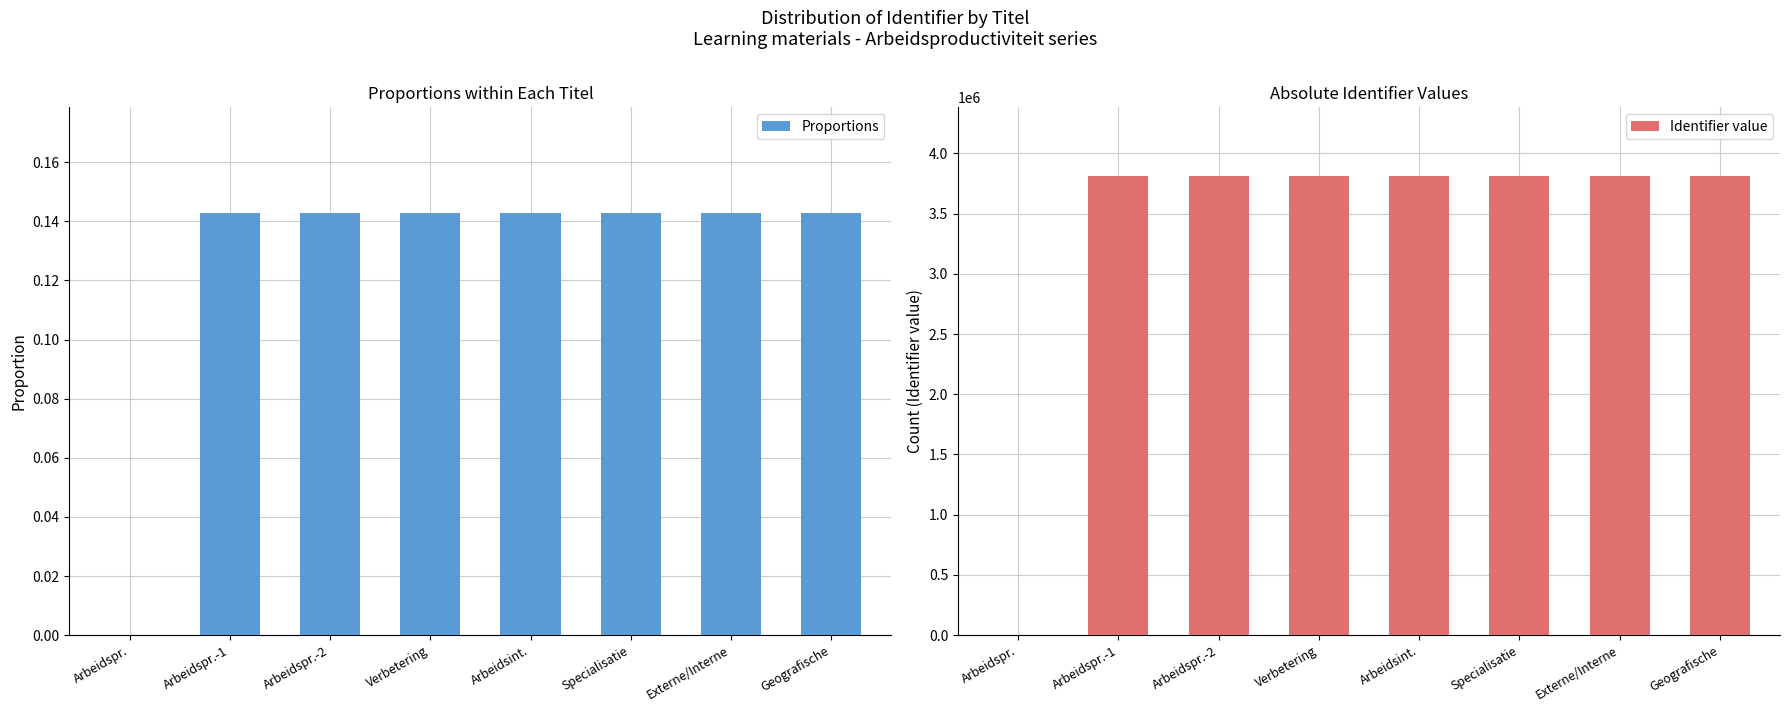

Reading left to right, transcribe all the data shown in this chart.

Proportions: Arbeidspr.=0.0	Arbeidspr.-1=0.1	Arbeidspr.-2=0.1	Verbetering=0.1	Arbeidsint.=0.1	Specialisatie=0.1	Externe/Interne=0.1	Geografische=0.1
Identifier value: Arbeidspr.=0.0	Arbeidspr.-1=3810245.0	Arbeidspr.-2=3810247.0	Verbetering=3811031.0	Arbeidsint.=3810249.0	Specialisatie=3812106.0	Externe/Interne=3812108.0	Geografische=3812110.0